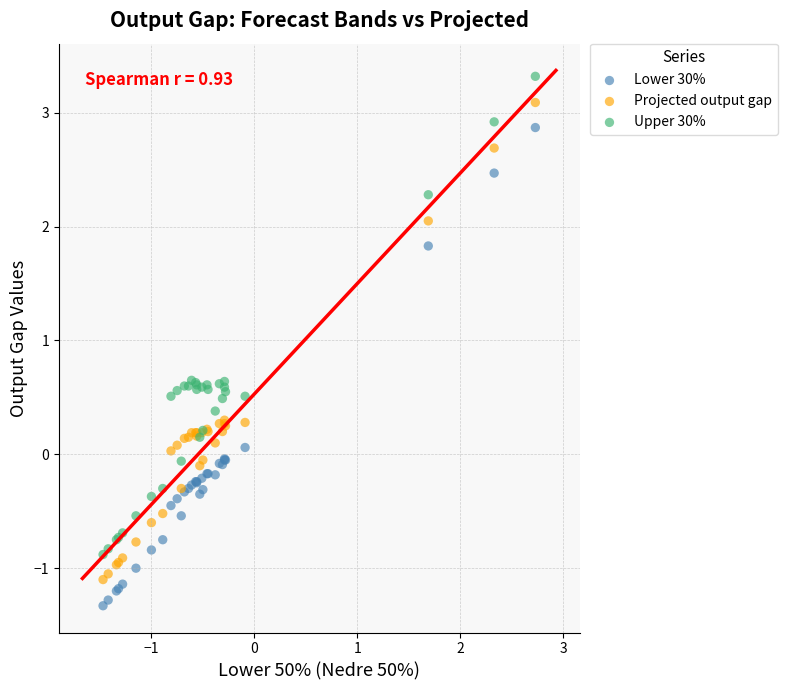

What is the X range (max minus min) for the scatter plot?

4.2